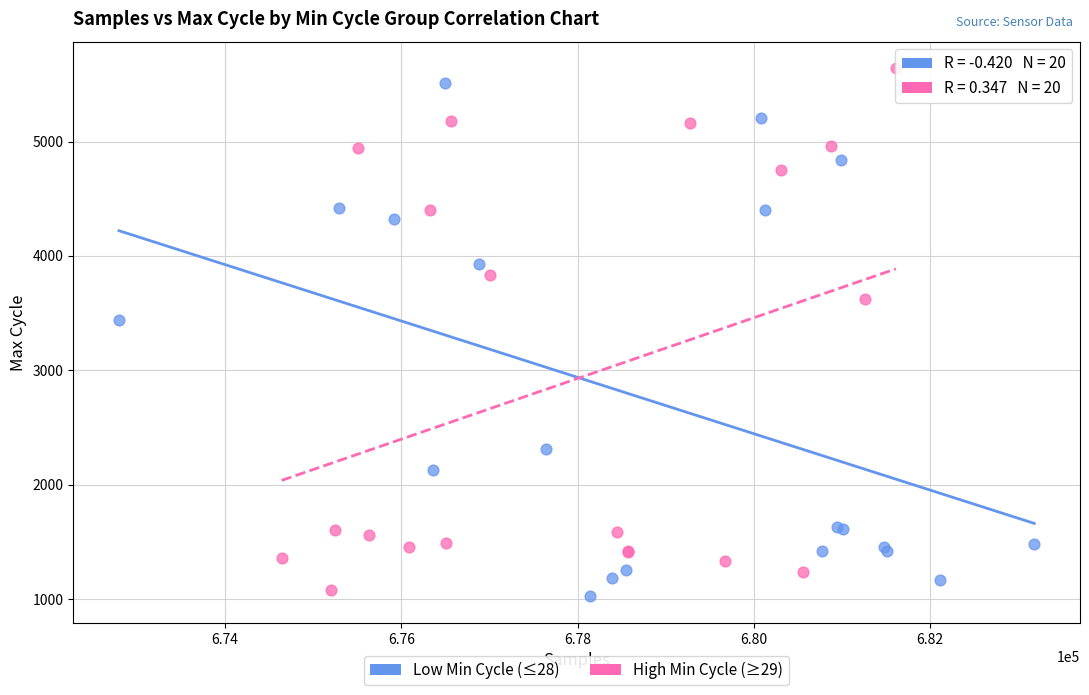

Which series contains the lowest Y value?

Low Min Cycle (≤28)